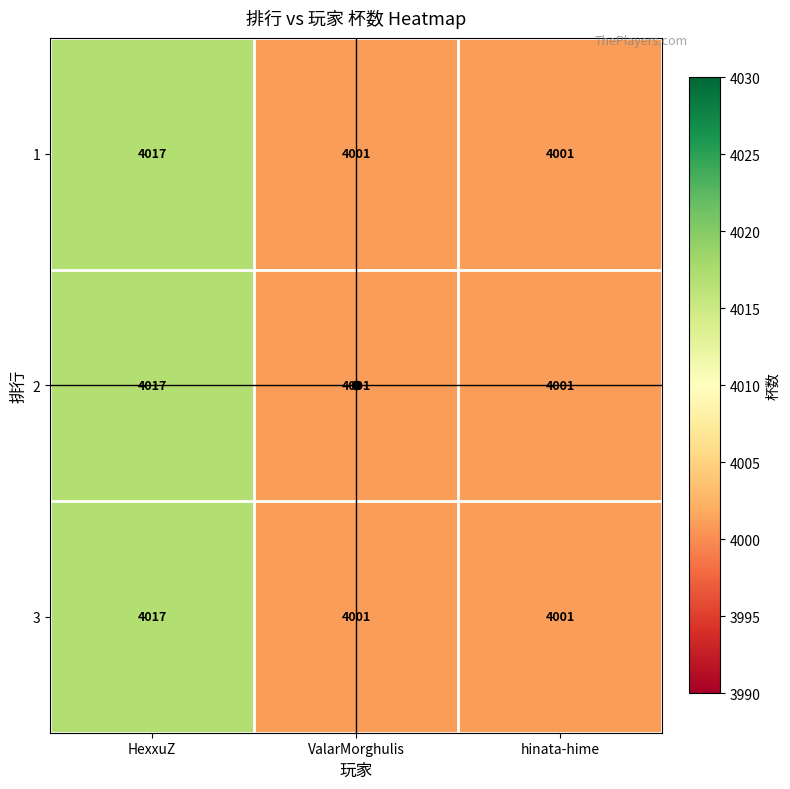

Is the value of 3 at ValarMorghulis greater than the value of 2 at HexxuZ?

No